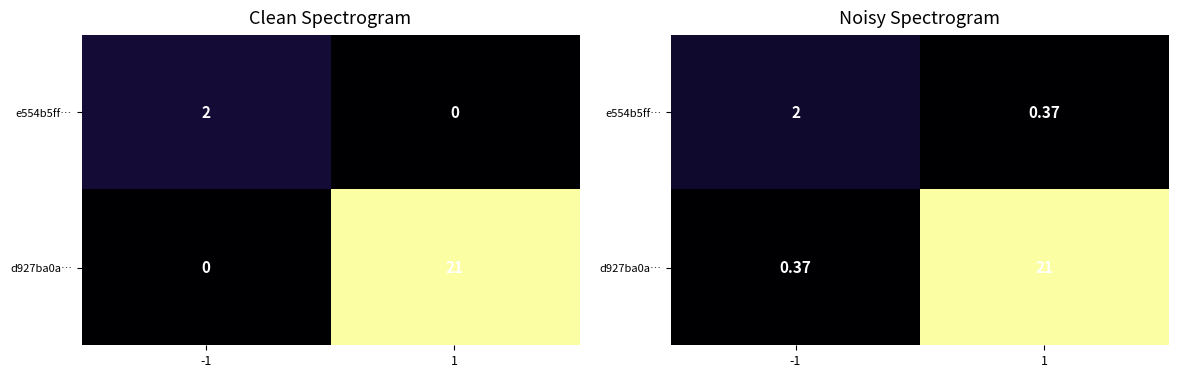

List the series in order of their overall mean, lowest first.

e554b5ff…, d927ba0a…